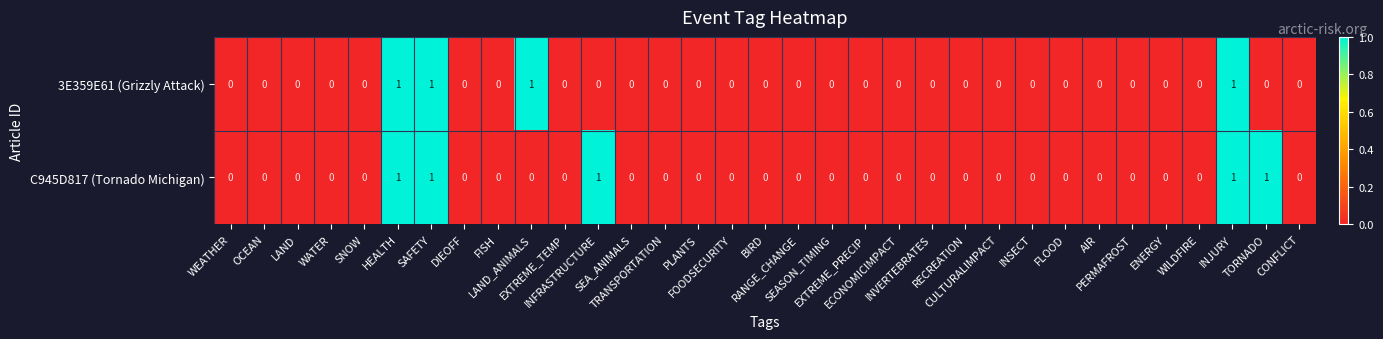

Which series has the largest total across all categories?

C945D817 (Tornado Michigan)